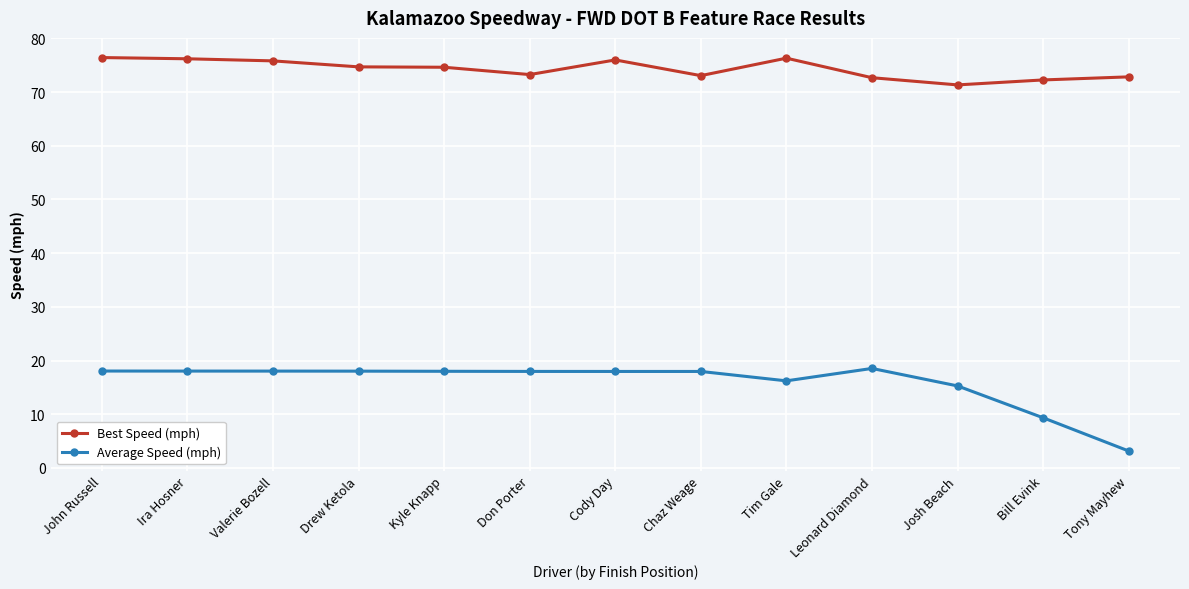

Which series has the largest total across all categories?

Best Speed (mph)